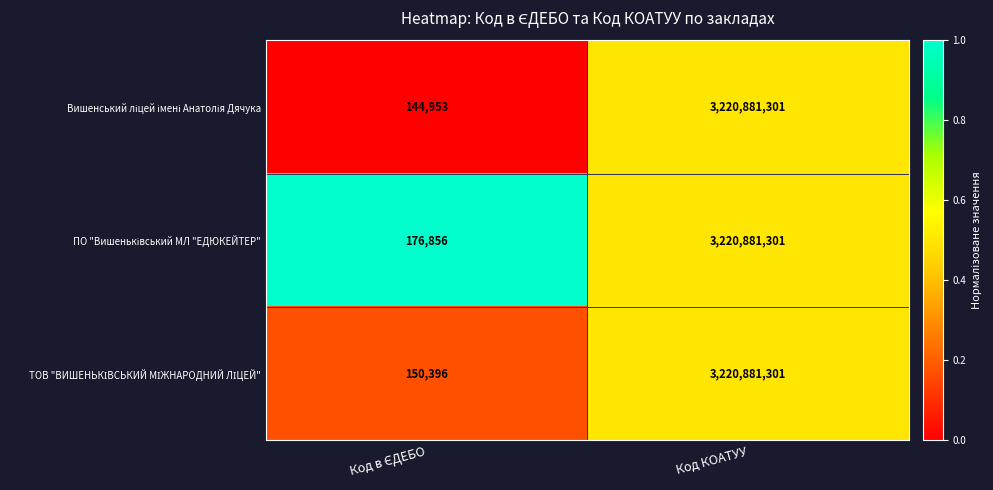

At which category is the sum across all series the highest?

Код КОАТУУ